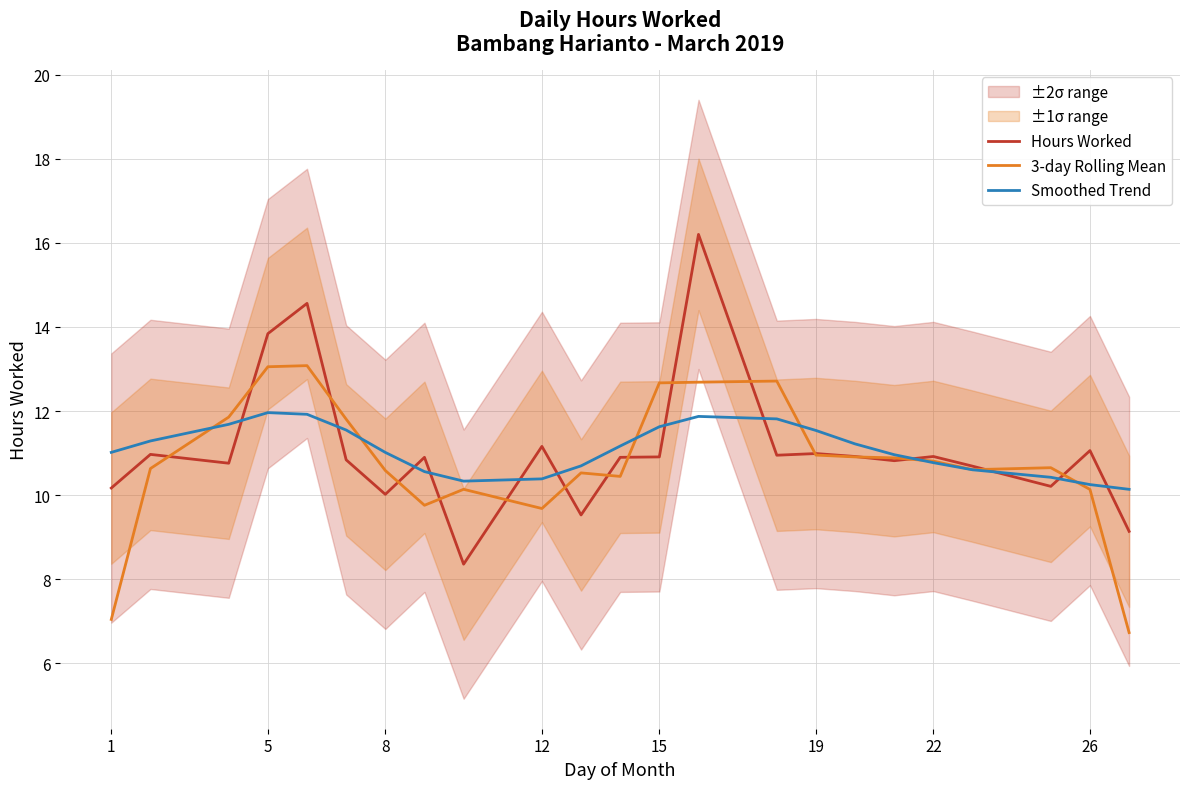

True or false: Hours Worked has more than 2 points higher than both neighbors.

True